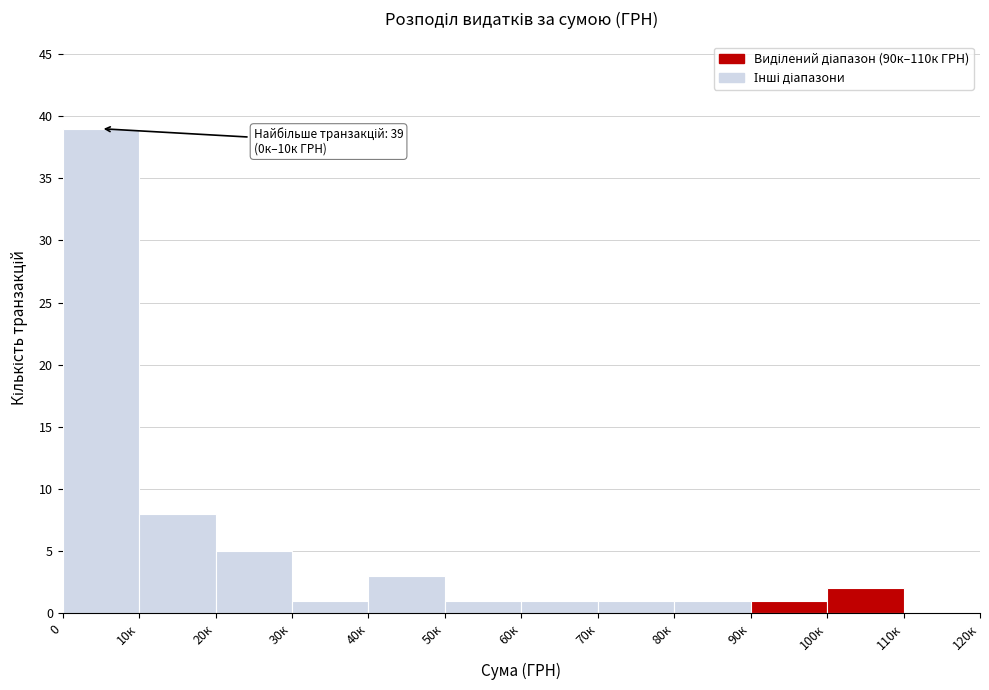

Reading right to left, list all the values displayed in this chart.

110к=0	100к=2	90к=1	80к=1	70к=1	60к=1	50к=1	40к=3	30к=1	20к=5	10к=8	0=39